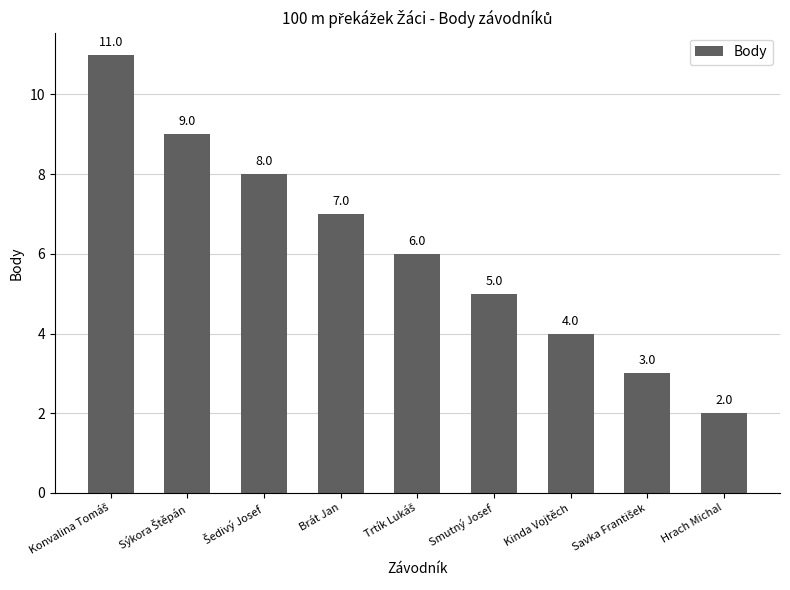

Reading left to right, extract all data points from this chart.

11	9	8	7	6	5	4	3	2